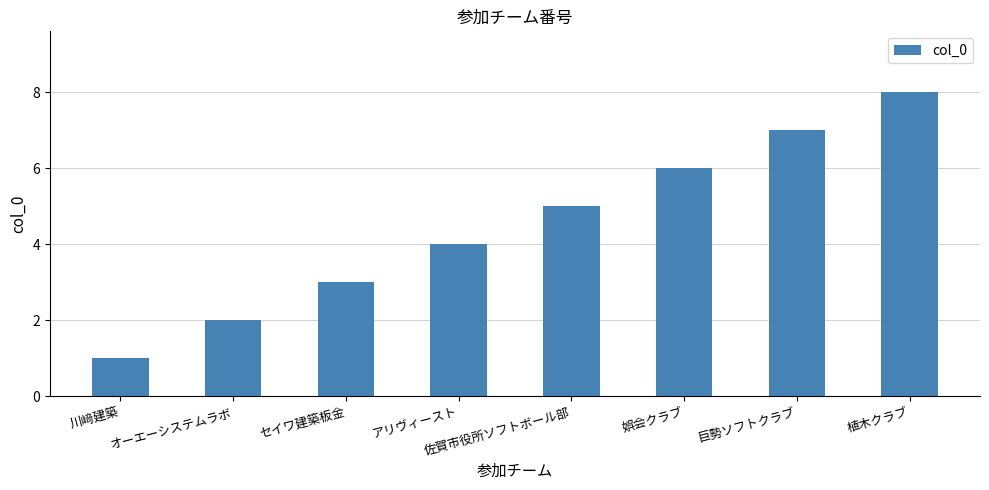

Reading left to right, list all the values displayed in this chart.

川﨑建築=1	オーエーシステムラボ=2	セイワ建築板金=3	アリヴィースト=4	佐賀市役所ソフトボール部=5	娯会クラブ=6	巨勢ソフトクラブ=7	植木クラブ=8